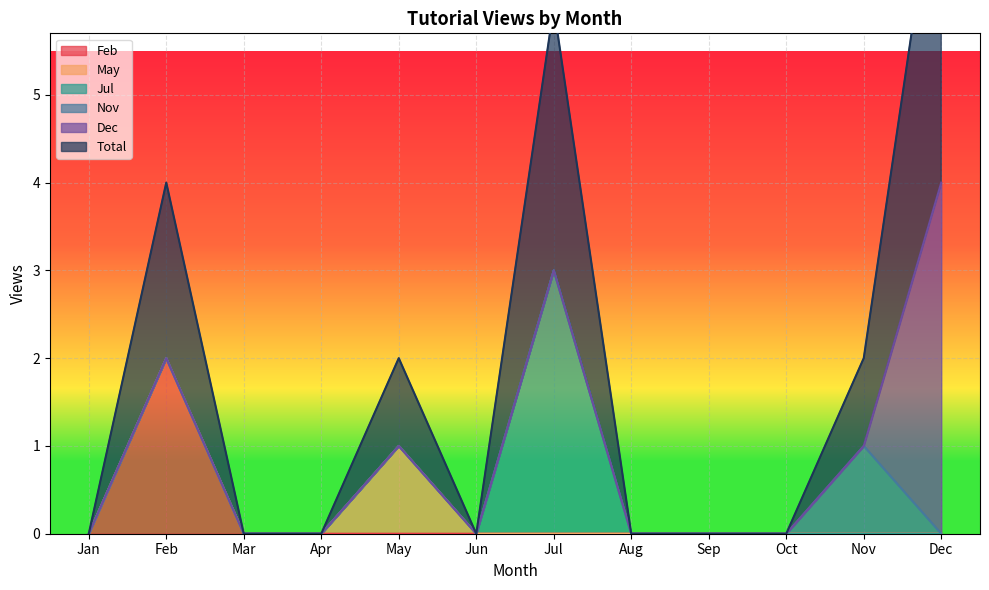

How many series are shown in this chart?

6